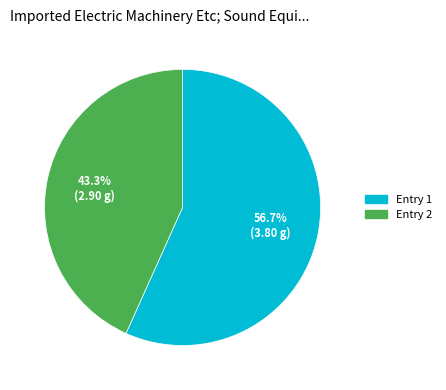

Is there any slice that represents more than half of the pie?

Yes